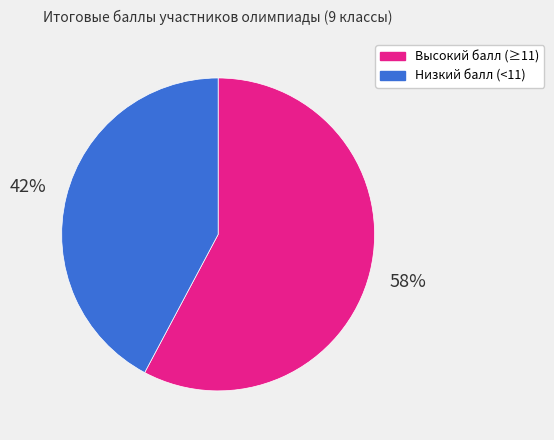

To the nearest percent, what percentage of the pie is Высокий балл (≥11)?

58%